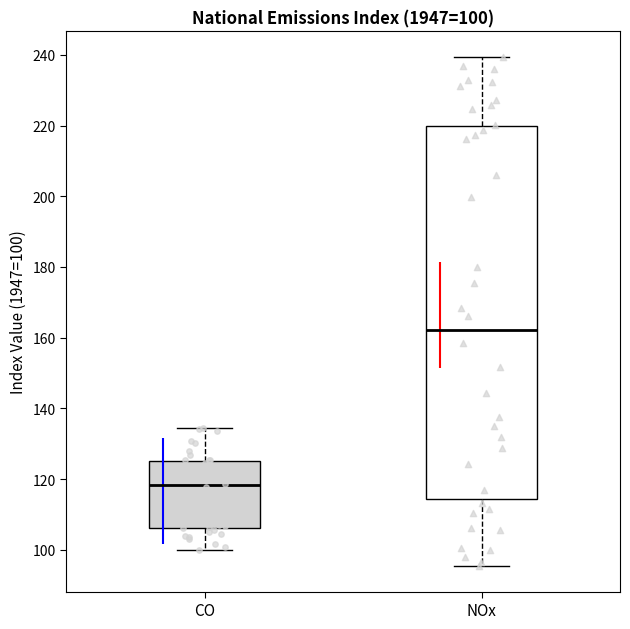

Comparing the boxes themselves (not the whiskers), which one is the tallest?

NOx